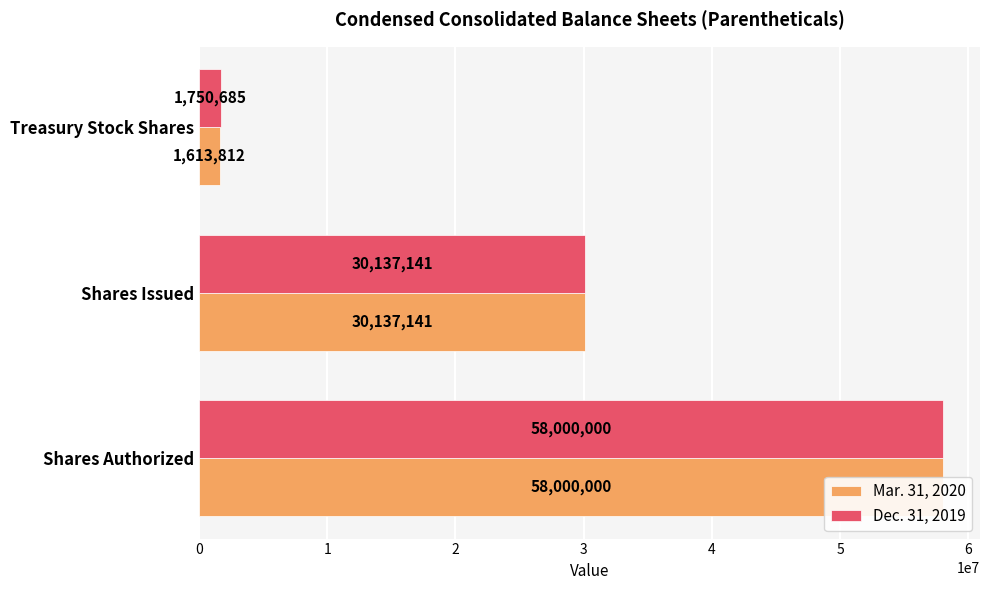

How many bars are there in each group?

2